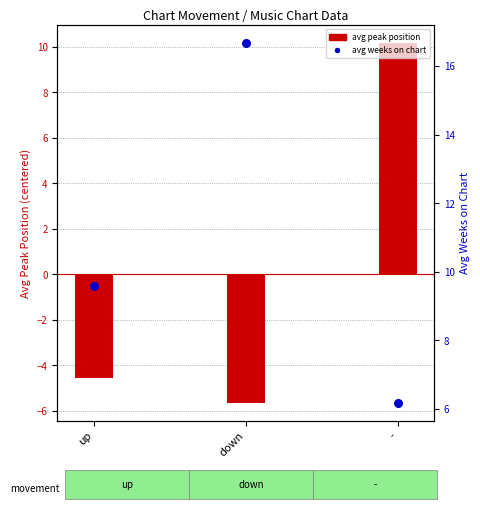

Which series has the largest Y range (max minus min)?

avg peak position